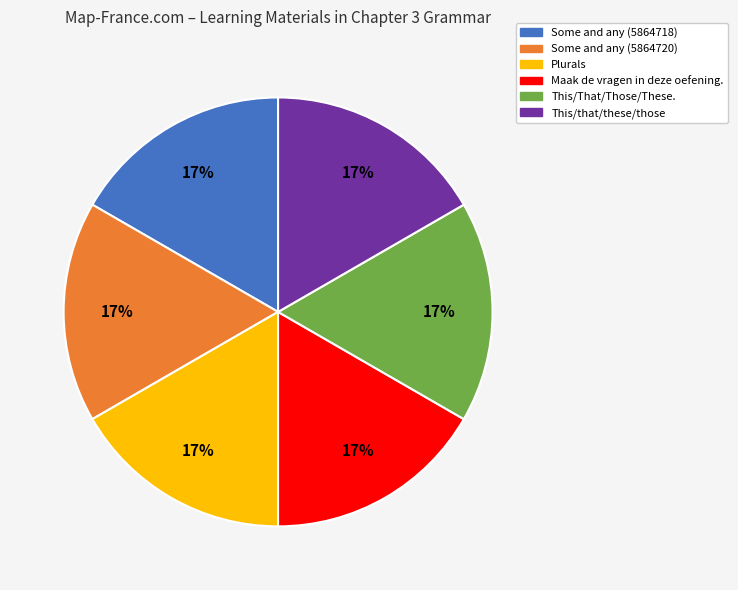

What percentage is the This/That/Those/These. slice, to the nearest percent?

17%